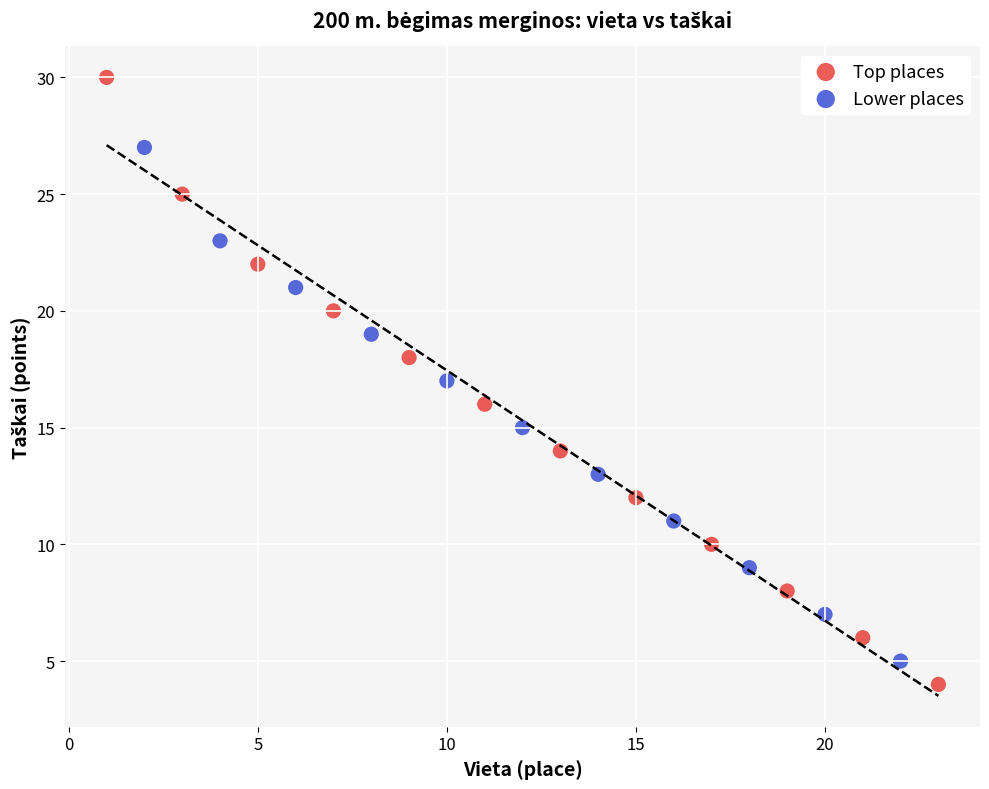

Which series has the largest Y range (max minus min)?

Top places